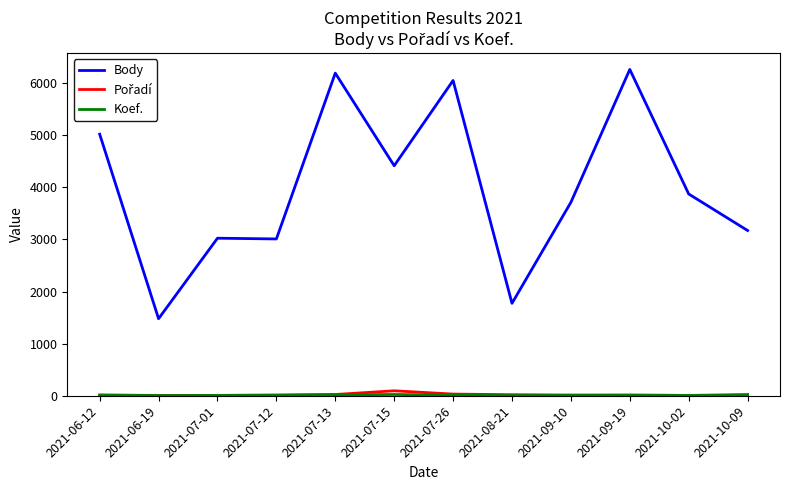

What is the highest value of the Body series?

6264